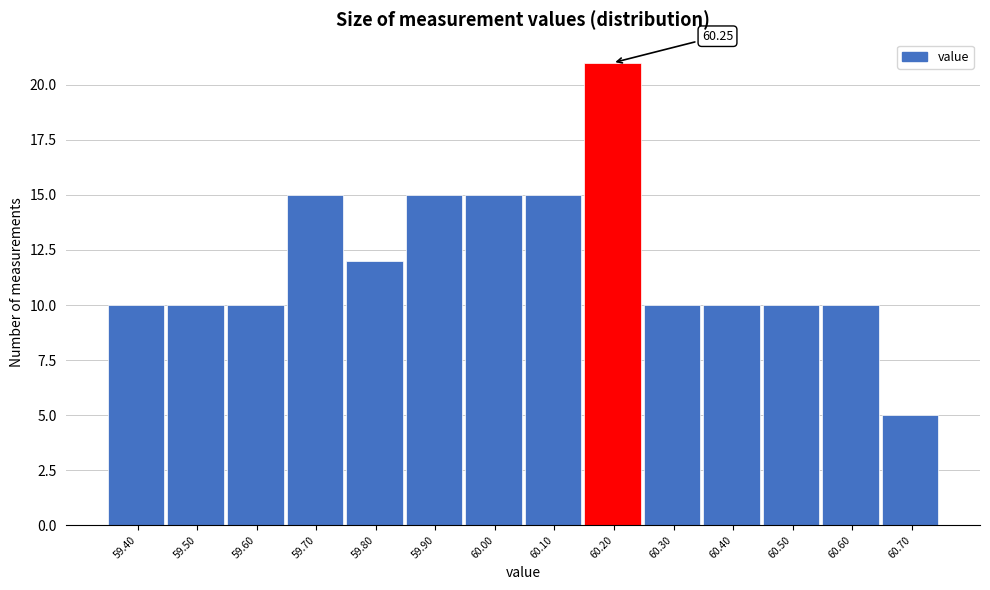

What is the ratio of the value at 59.40 to the value at 59.80?

0.8